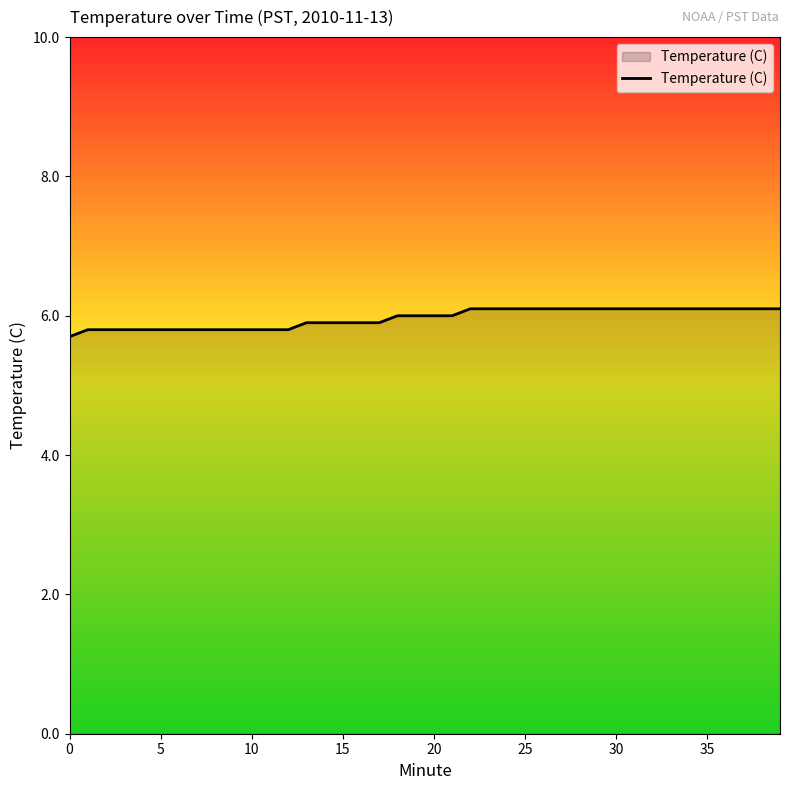

Reading right to left, extract all data points from this chart.

6.1	6.1	6.1	6.1	6.1	6.1	6.1	6.1	6.1	6.1	6.1	6.1	6.1	6.1	6.1	6.1	6.1	6.1	6.0	6.0	6.0	6.0	5.9	5.9	5.9	5.9	5.9	5.8	5.8	5.8	5.8	5.8	5.8	5.8	5.8	5.8	5.8	5.8	5.8	5.7